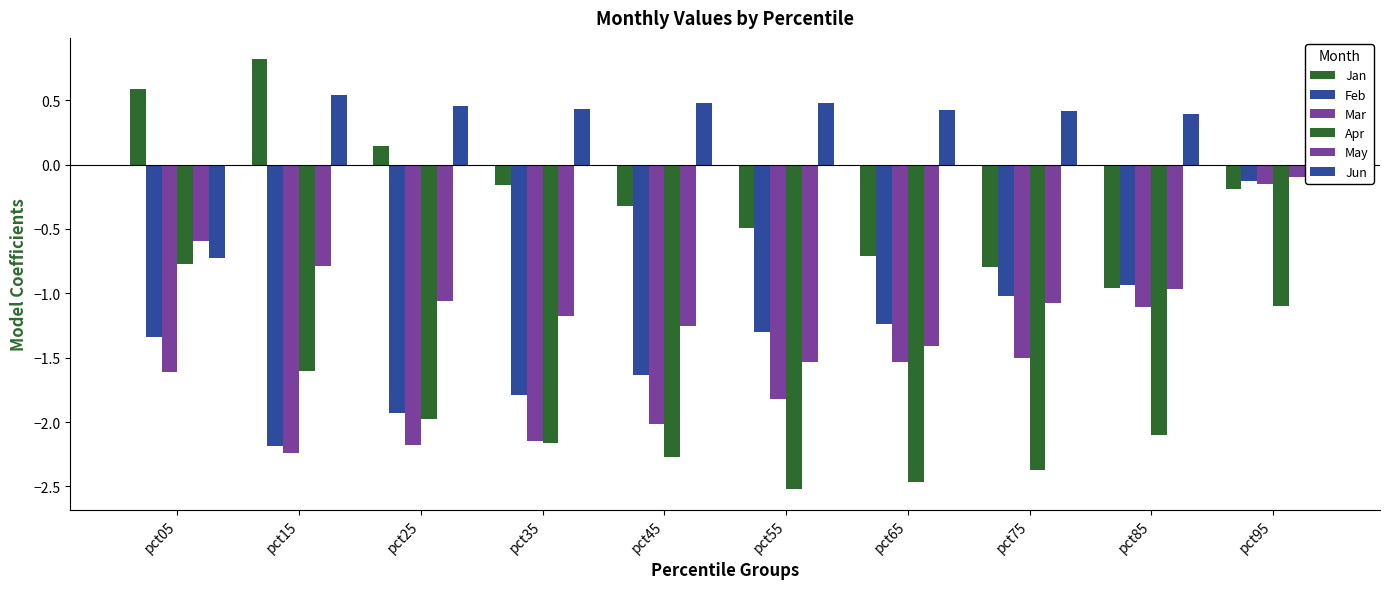

How many bars are there in each group?

6